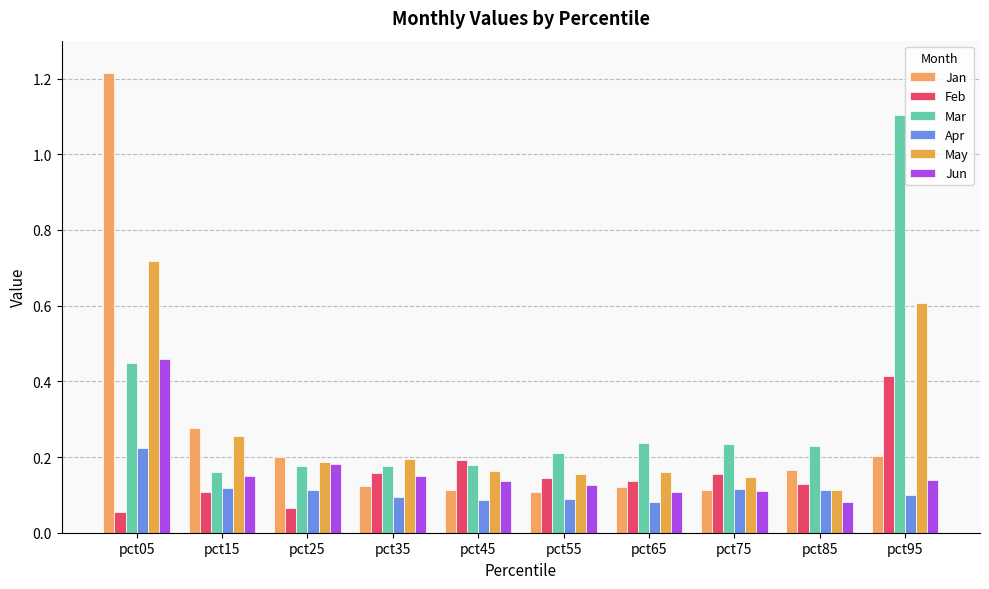

What is the value of the May bar at the 2nd from the left?

0.3